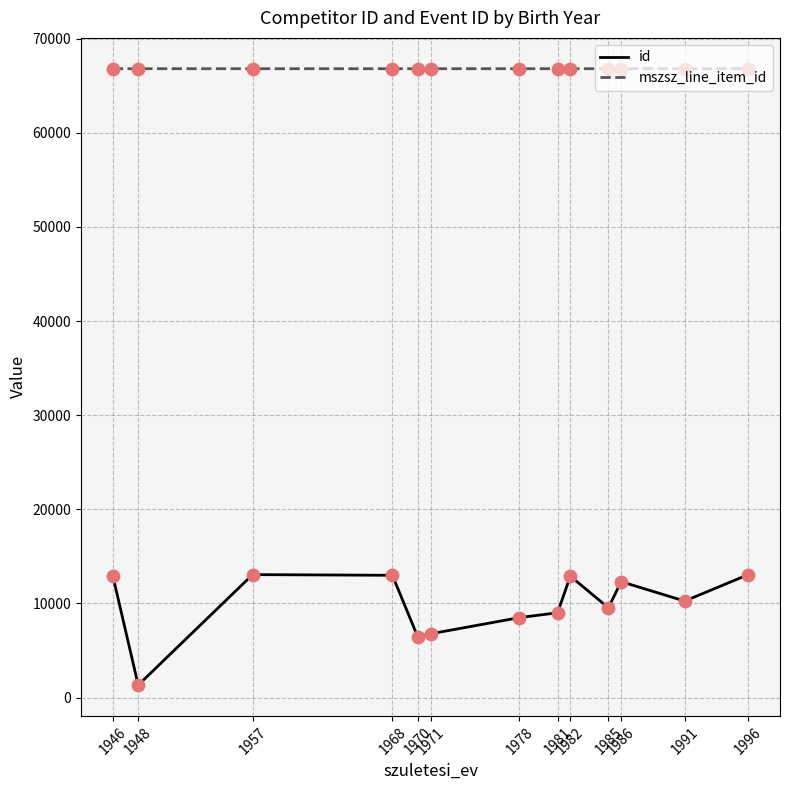

Which series has the largest total across all categories?

mszsz_line_item_id